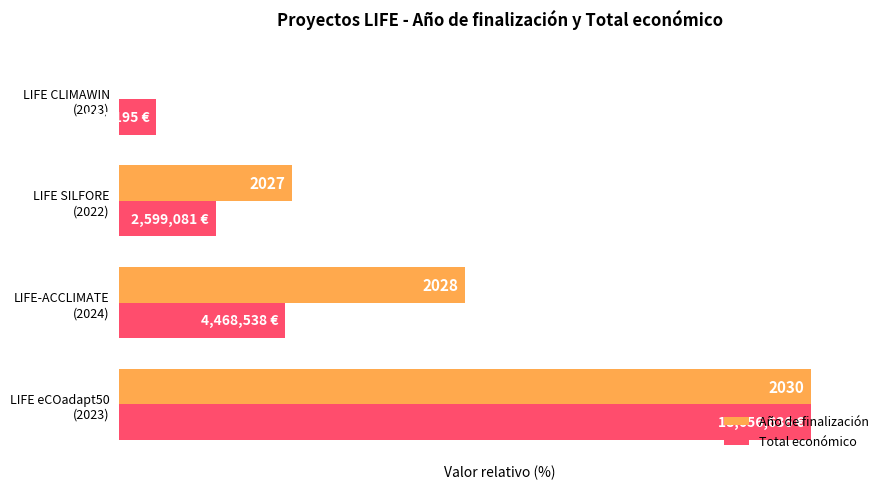

What are all the series names shown in the legend?

Año de finalización, Total económico